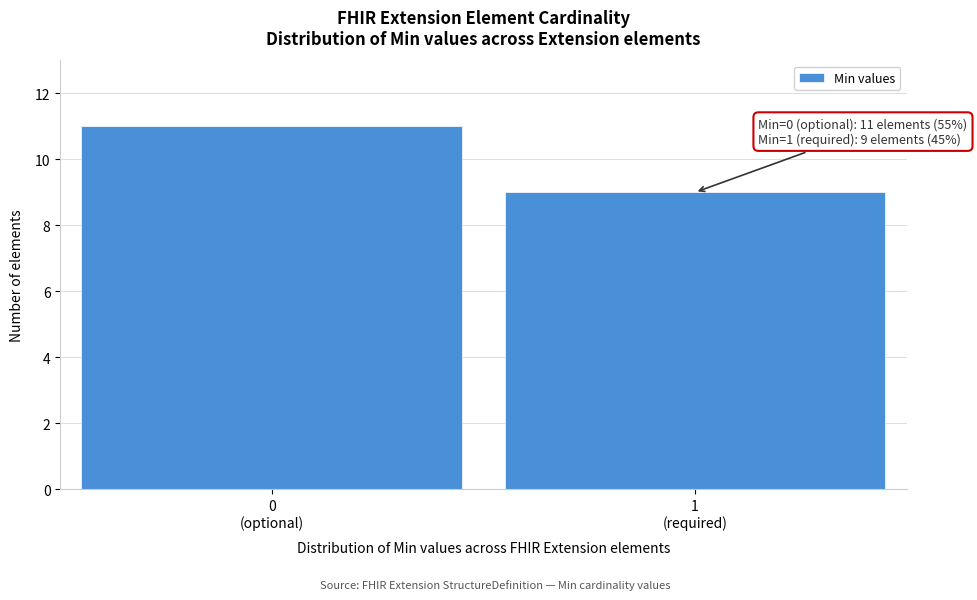

Reading right to left, list all the values displayed in this chart.

9	11